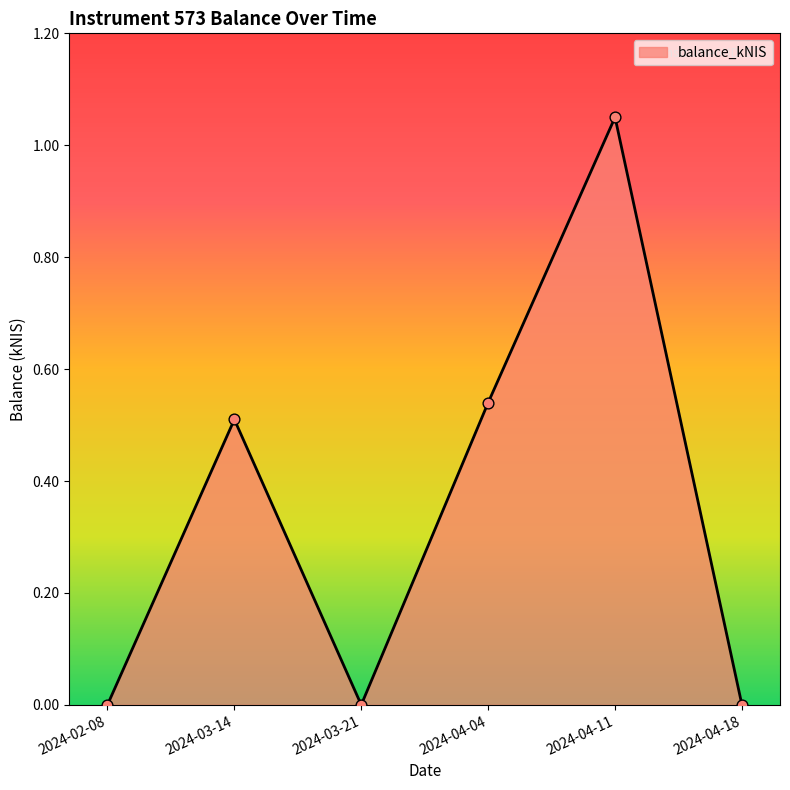

Between 2024-03-14 and 2024-02-08, which is larger?

2024-03-14